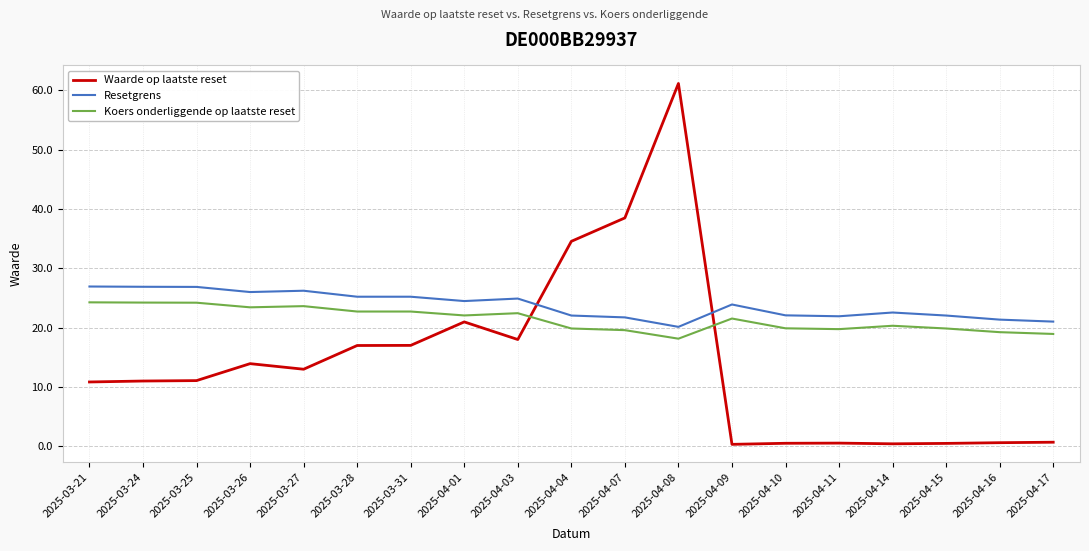

What is the difference between the Resetgrens values at 2025-04-07 and 2025-03-25?

5.1